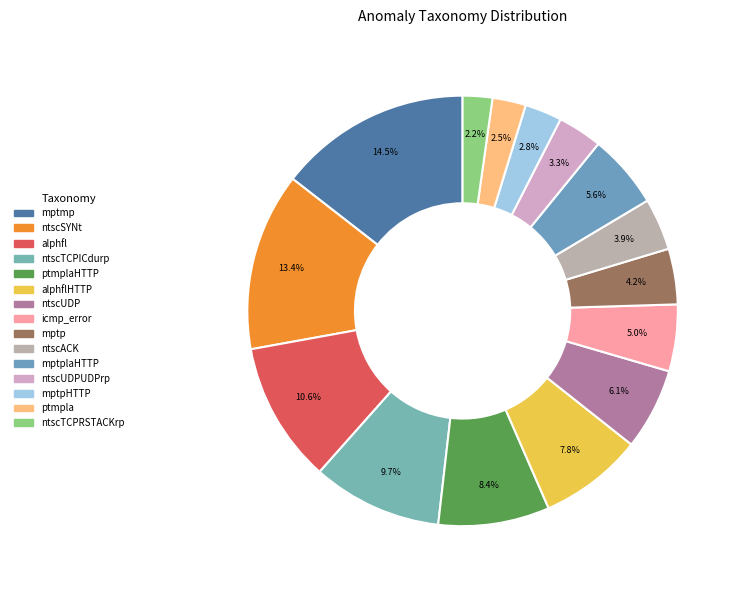

How many segments does this pie chart have?

15